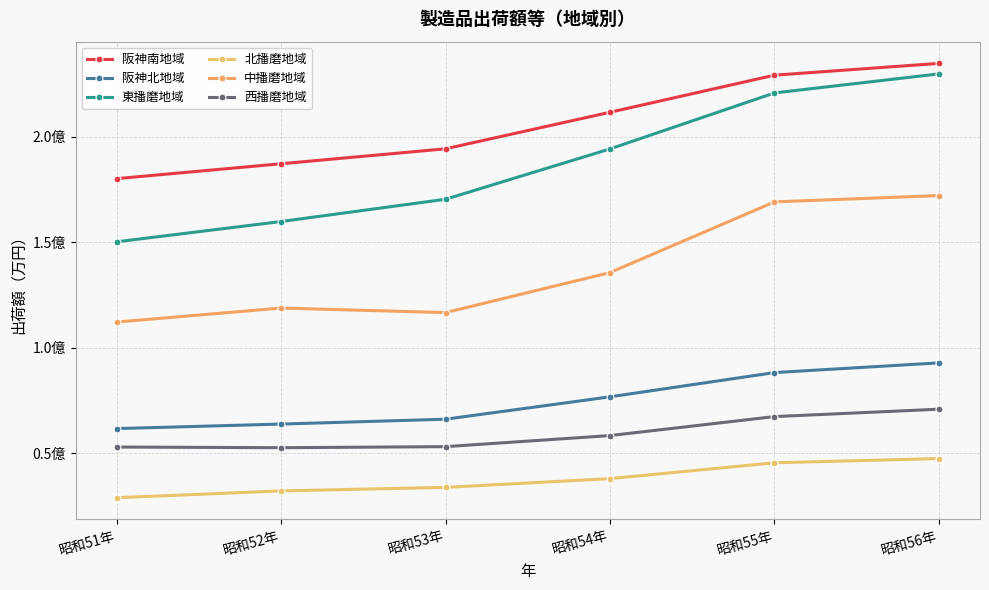

How many data points in 阪神南地域 are above 211590158?

2